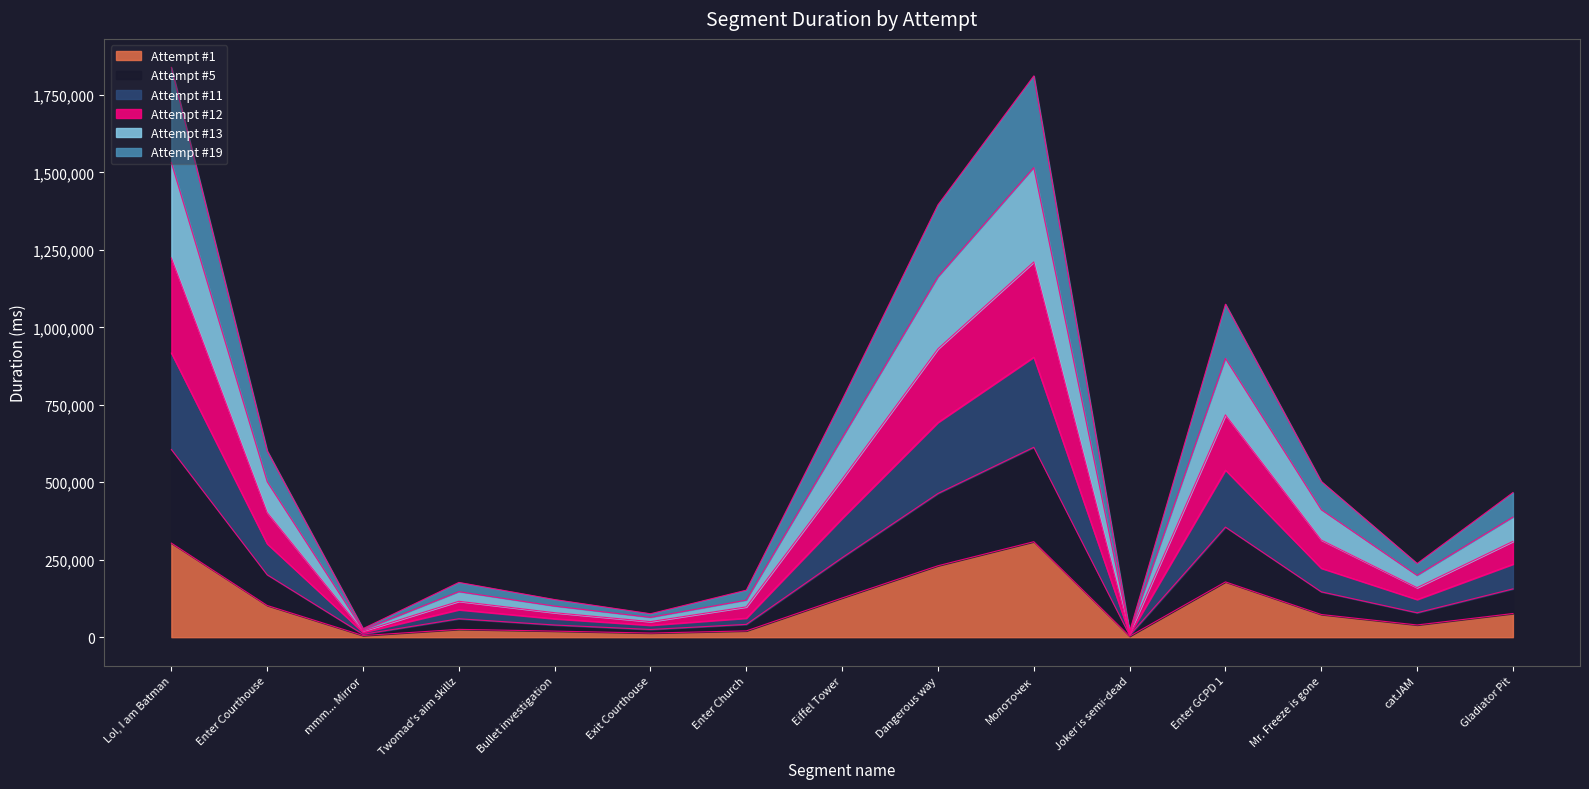

List the labels in order of Attempt #1 value, smallest first.

Joker is semi-dead, mmm... Mirror, Exit Courthouse, Bullet investigation, Enter Church, Twomad's aim skillz, catJAM, Mr. Freeze is gone, Gladiator Pit, Enter Courthouse, Eiffel Tower, Enter GCPD 1, Dangerous way, Lol, I am Batman, Молоточек